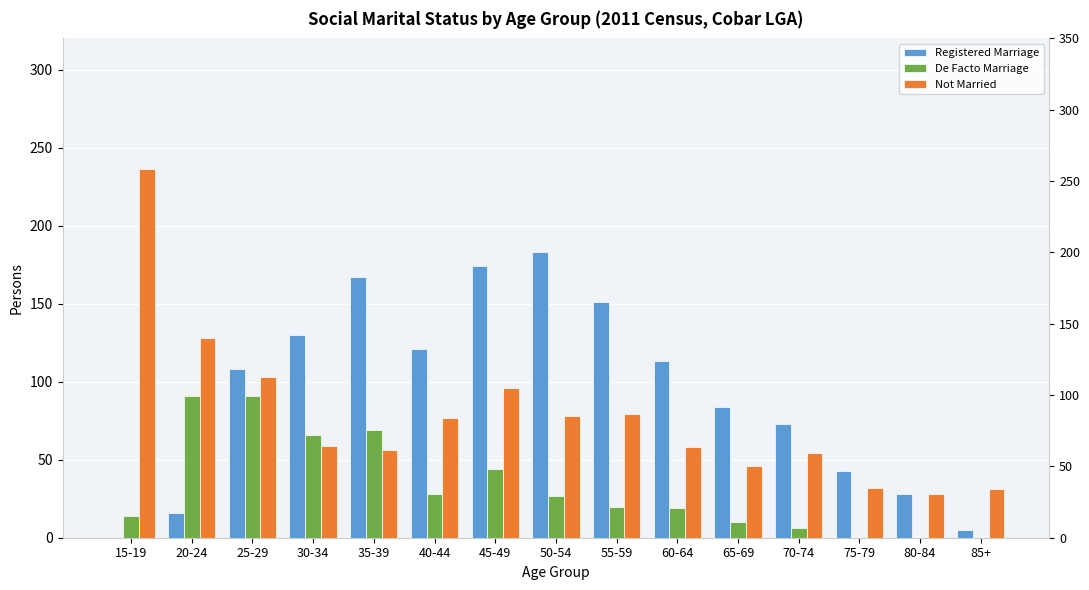

What is the approximate value of Registered Marriage at 20-24, to the nearest 10?

20